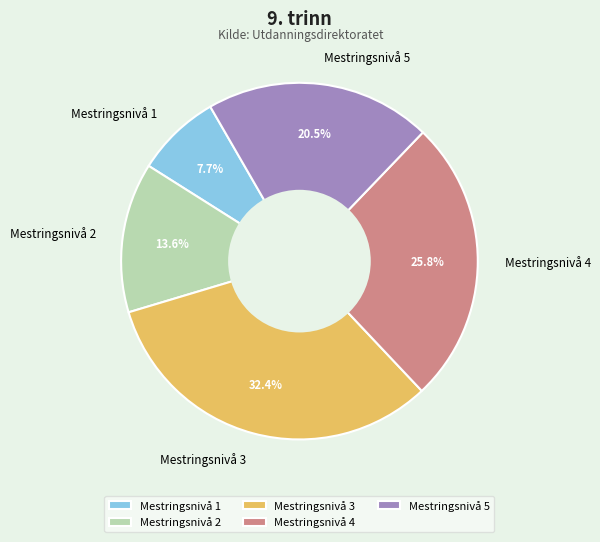

Rank the categories by value from highest to lowest.

Mestringsnivå 3, Mestringsnivå 4, Mestringsnivå 5, Mestringsnivå 2, Mestringsnivå 1